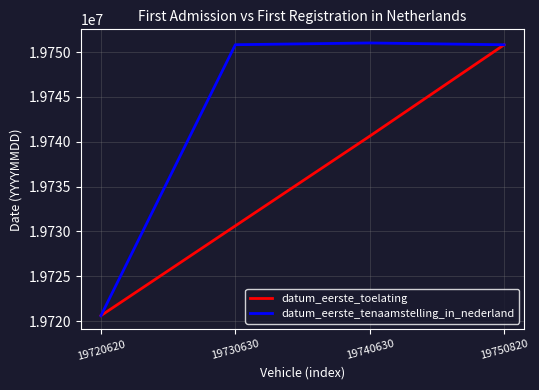

At which label does datum_eerste_toelating reach its minimum?

19720620